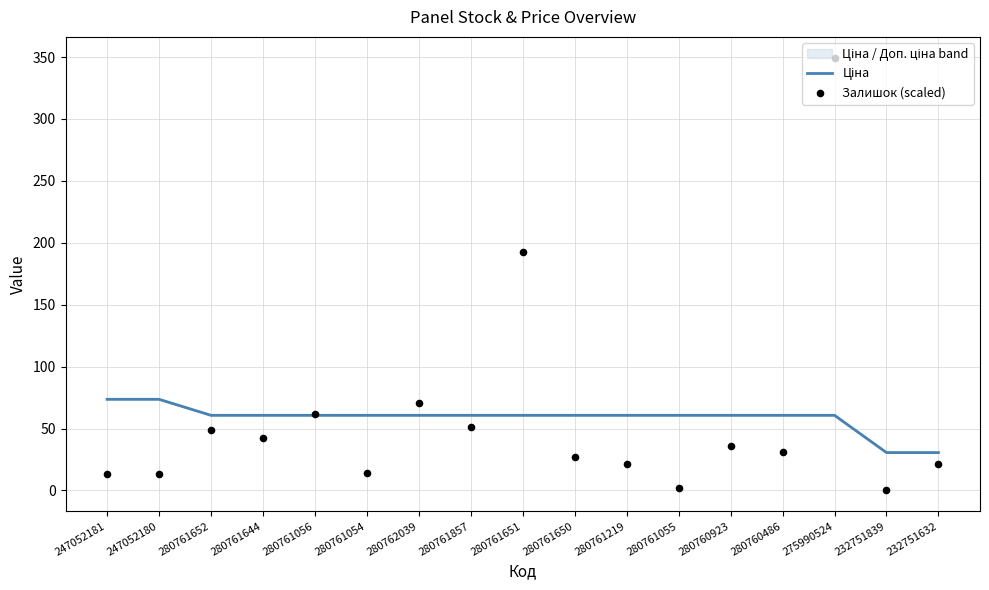

Which series has the largest Y range (max minus min)?

Залишок (scaled)